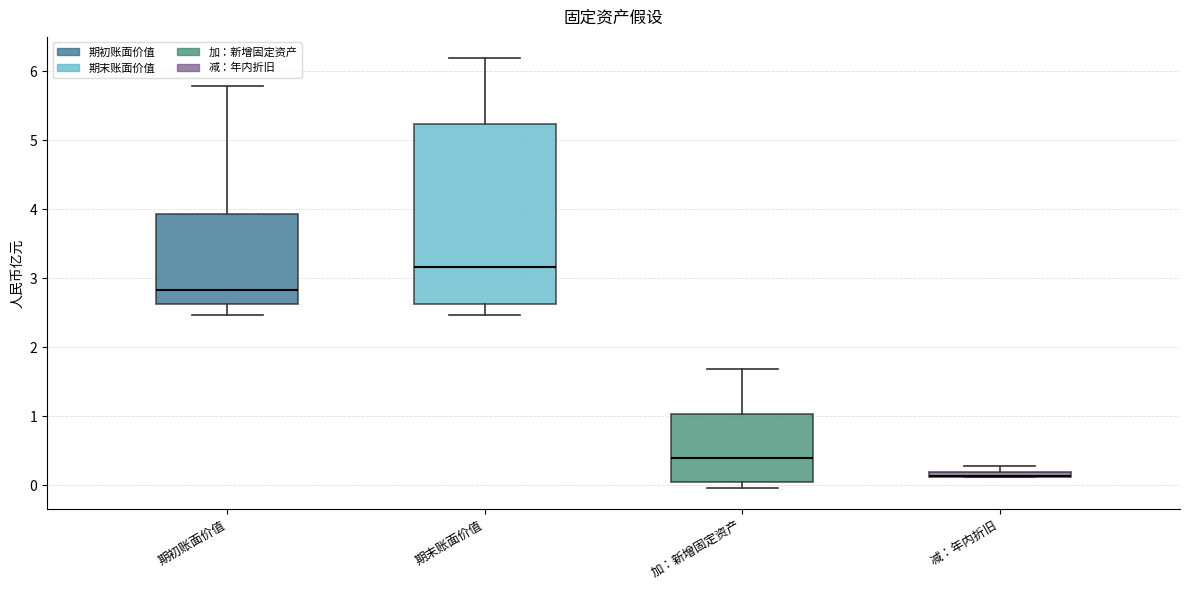

Where does the median line of the box for 期末账面价值 sit on the y-axis? The values are not printed on the chart, so give them approximately, as read against the axis.

3.2